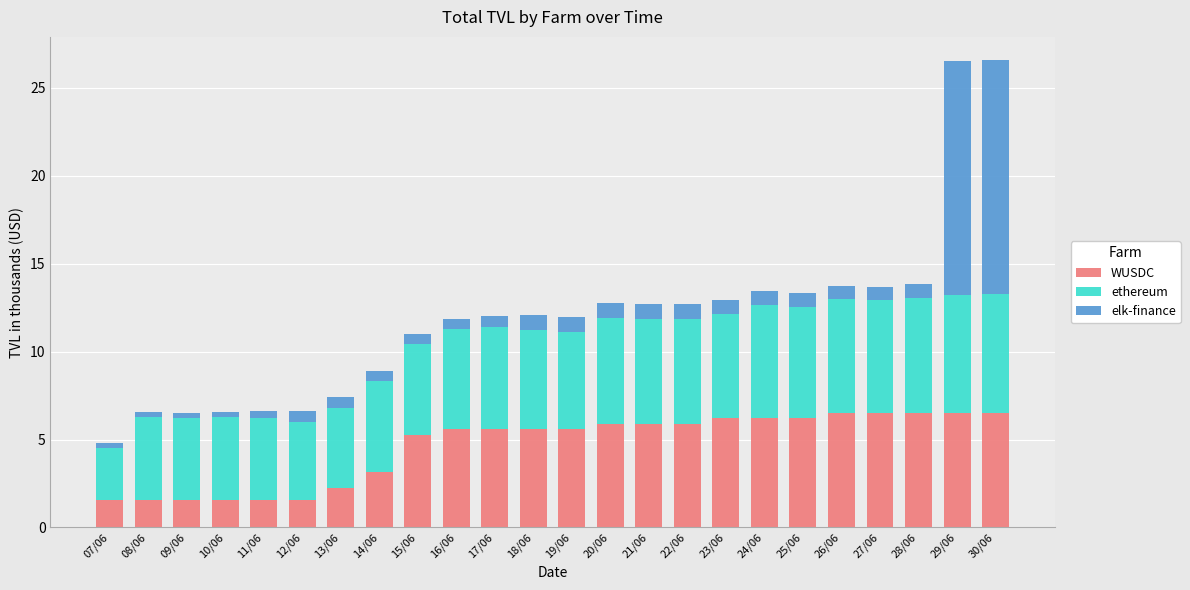

What is the total value across all series at 14/06?

8.9